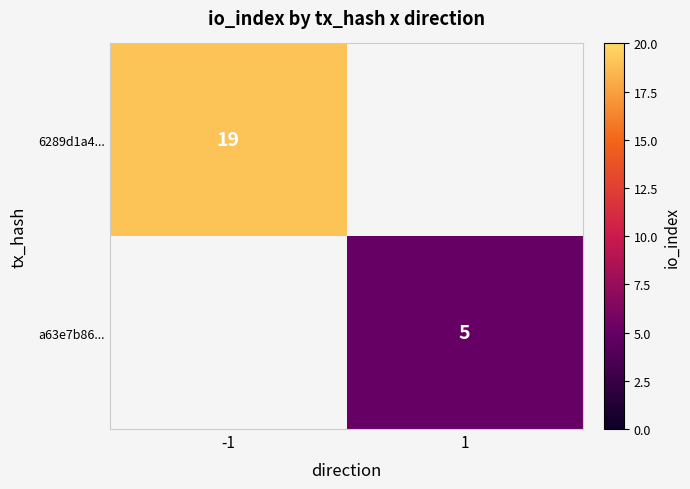

True or false: a63e7b86... has a value of 3 at 1.

False